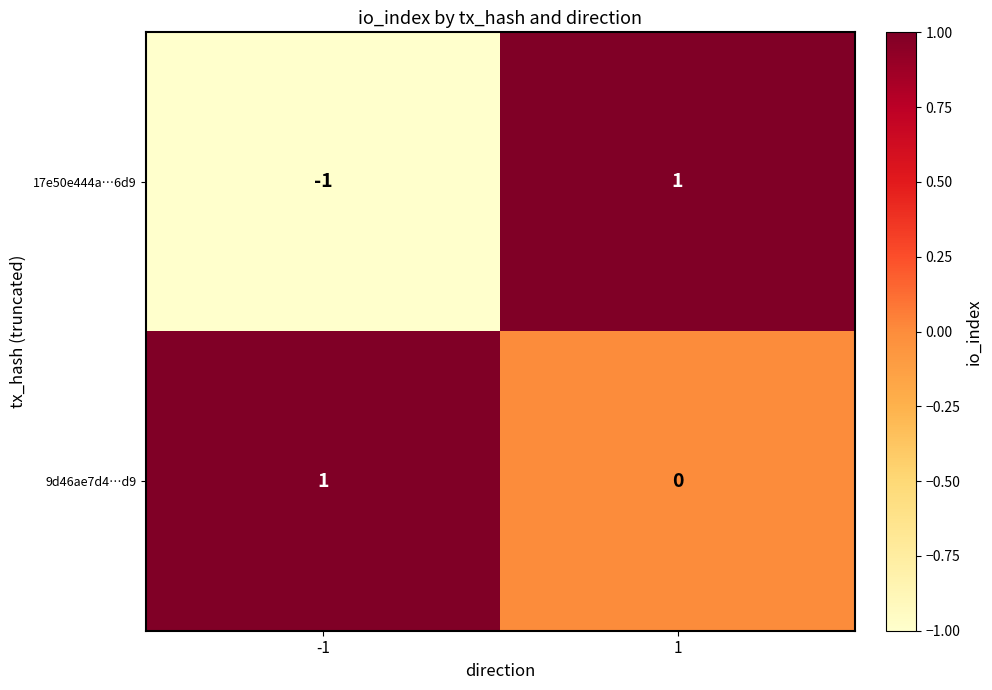

Between -1 and 1, which series saw the biggest shift?

17e50e444a…6d9